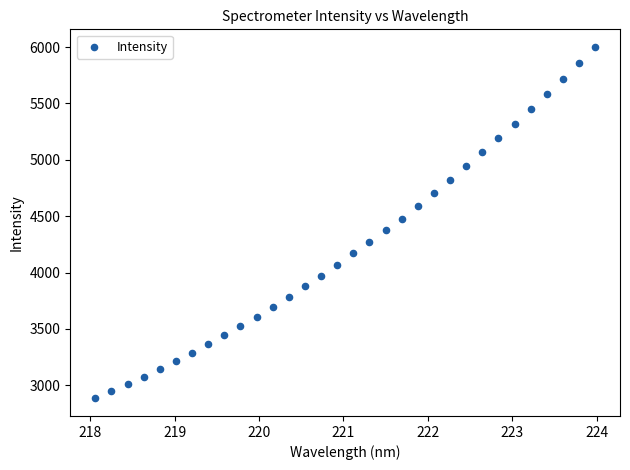

What is the range of Y values (max minus min)?

3119.2